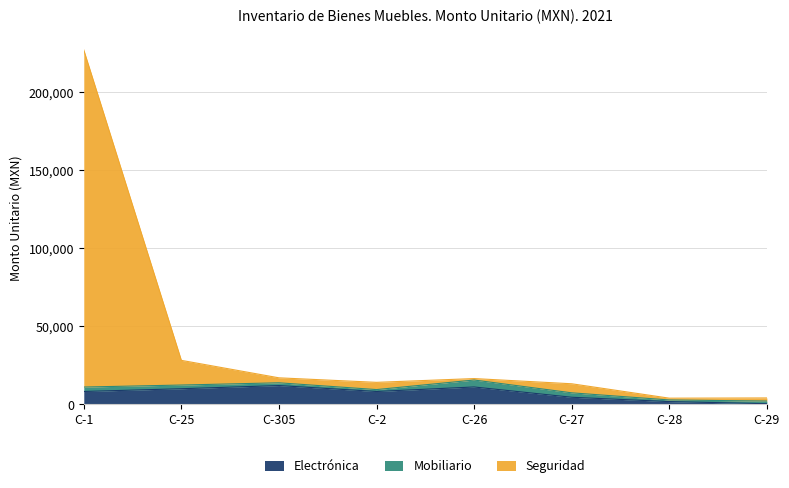

What position from the left is C-26?

5